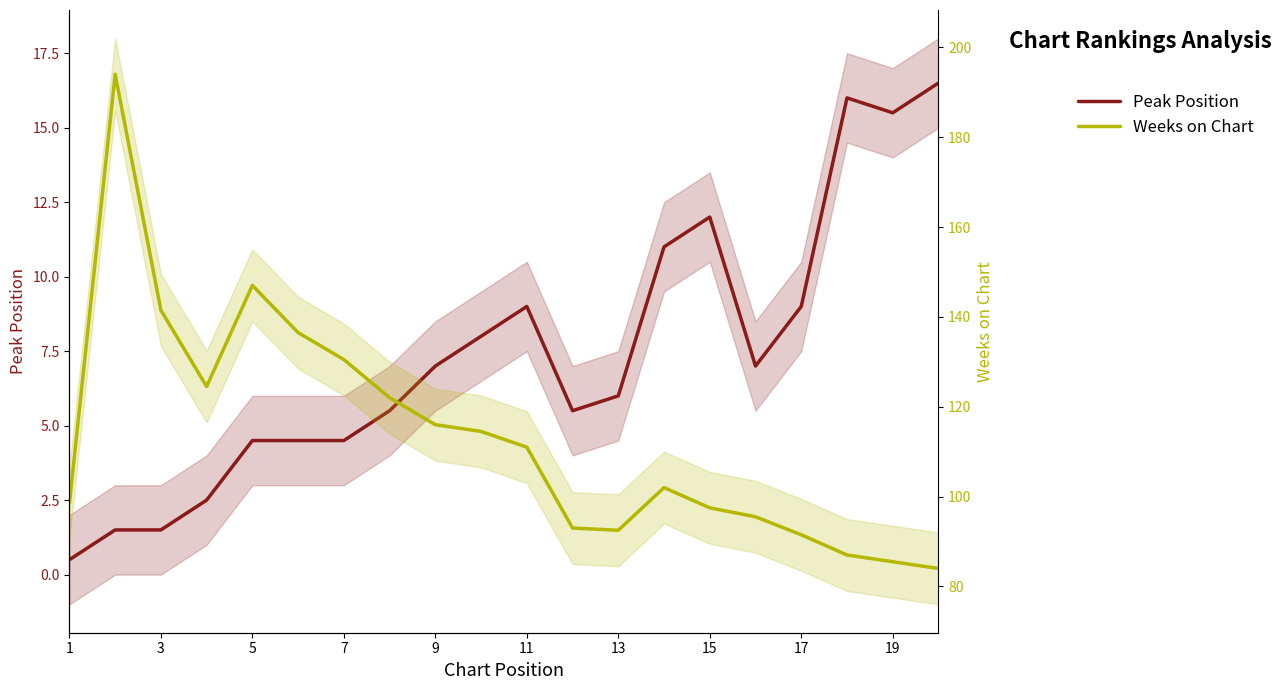

At how many categories does at least one series exceed 183?

1